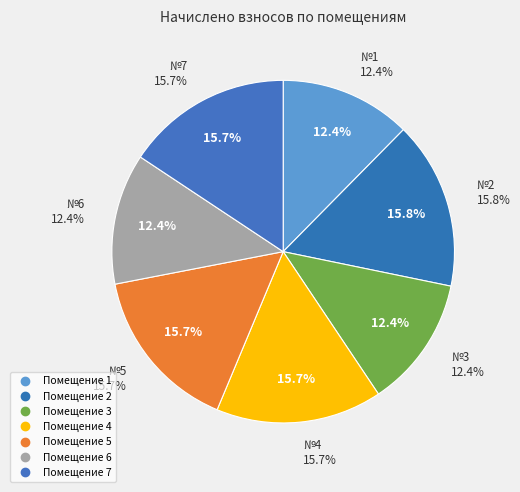

What is the ratio of the value at 6 to the value at 4?

0.8